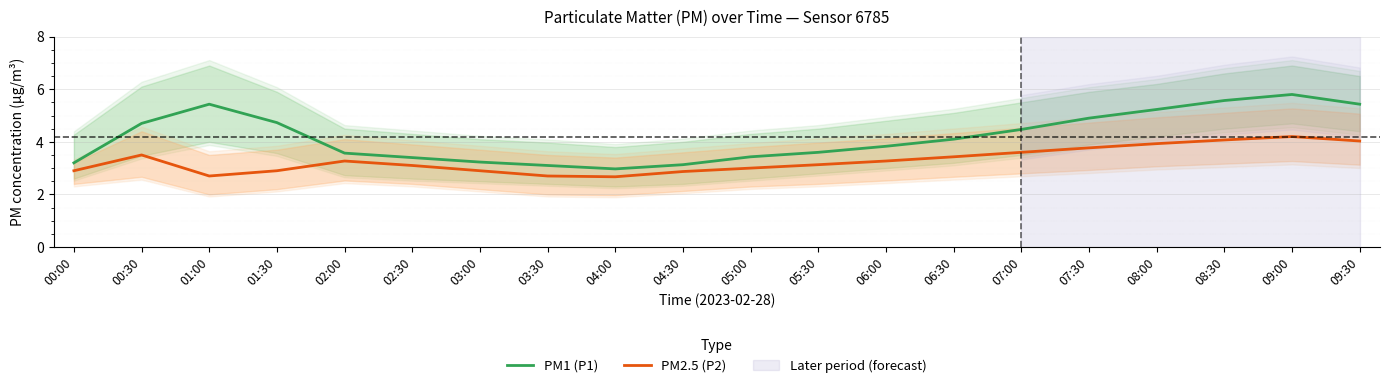

Rank the series by their average value, from highest to lowest.

PM1 (P1), PM2.5 (P2)